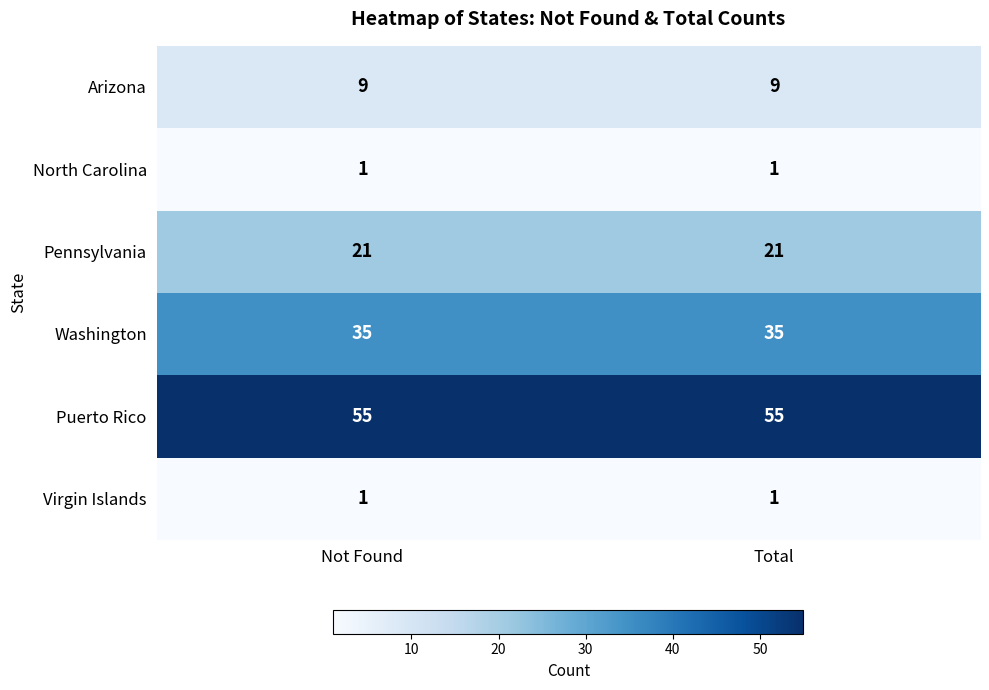

Reading left to right, list all the values displayed in this chart.

Arizona: 9	9
North Carolina: 1	1
Pennsylvania: 21	21
Washington: 35	35
Puerto Rico: 55	55
Virgin Islands: 1	1